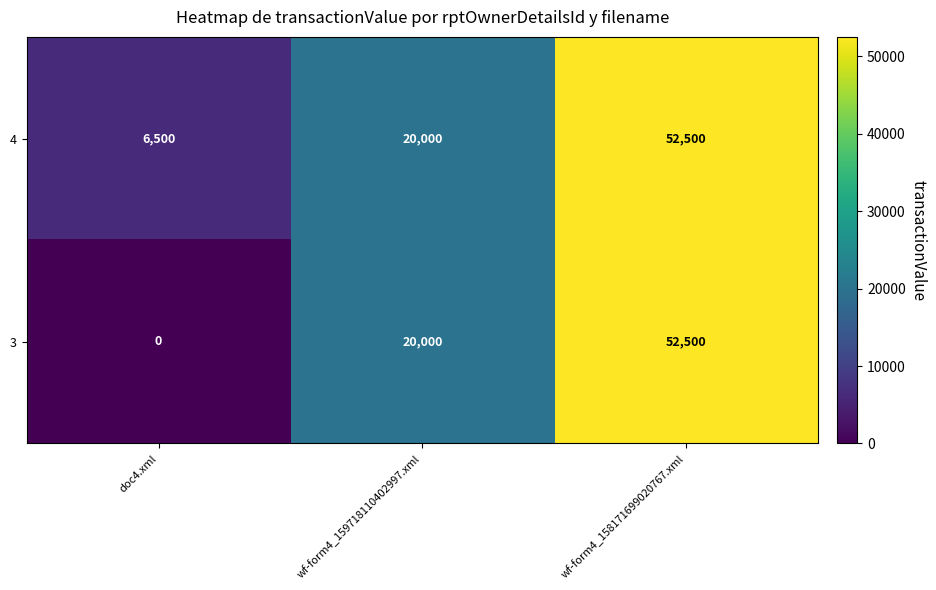

Is it true that 3 equals 28566 at wf-form4_159718110402997.xml?

False